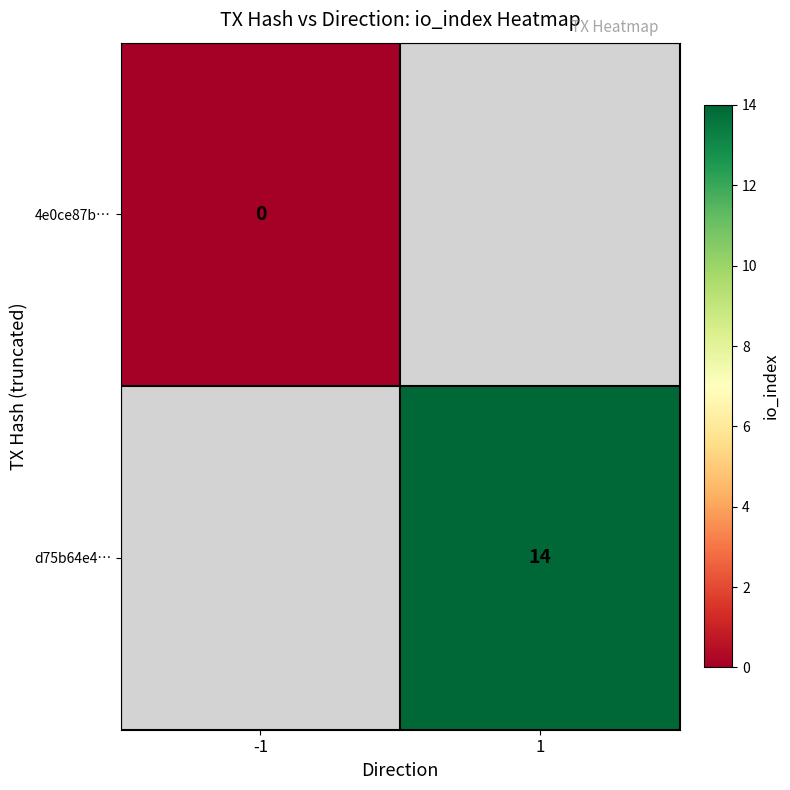

At which label does 4e0ce87b… reach its peak?

-1